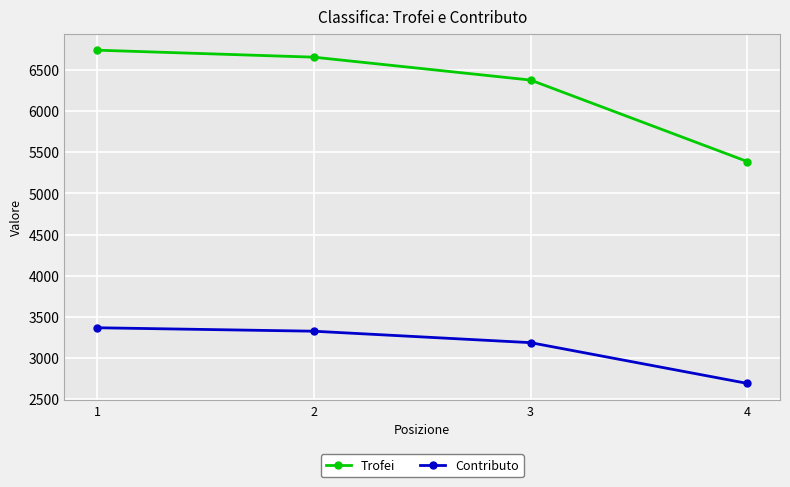

What is the difference between the highest and lowest values at 1?

3370